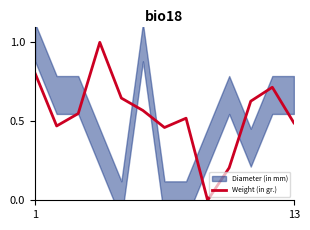

Does the chart display data point markers on the line(s)?

No